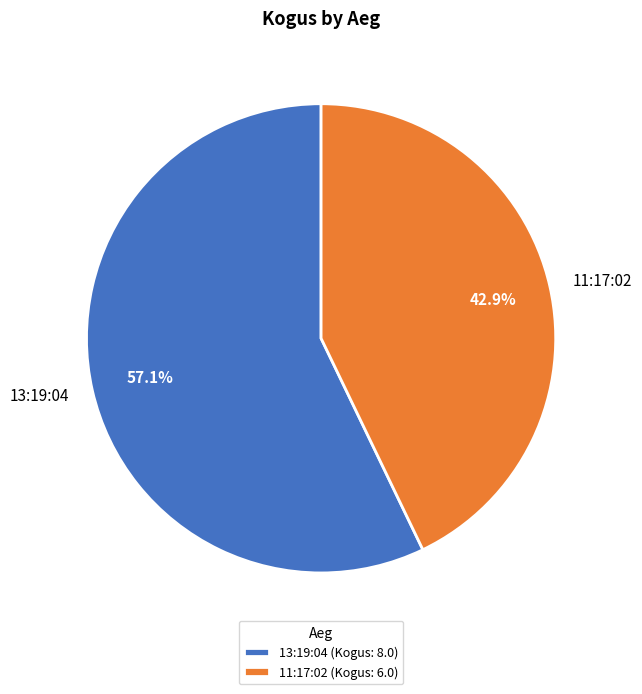

To the nearest percent, what is the combined percentage of 13:19:04 and 11:17:02?

100%